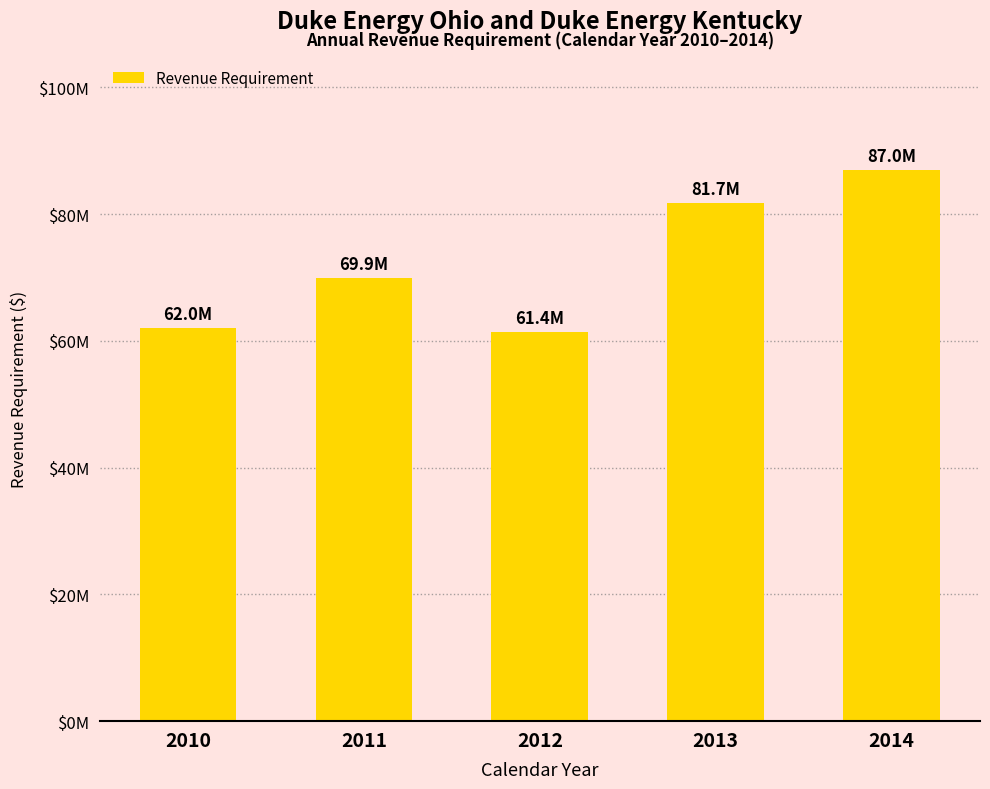

Reading left to right, list all the values displayed in this chart.

61974405	69884312	61355067	81729172	86981677